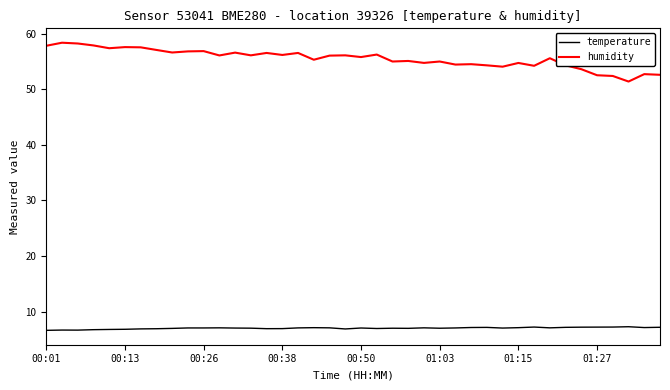

What is the difference between the maximum and minimum values in the humidity series?

7.0